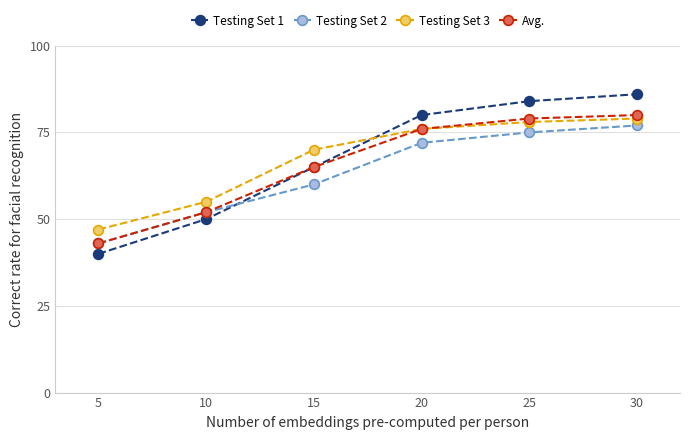

Which series has the widest spread of values?

Testing Set 1